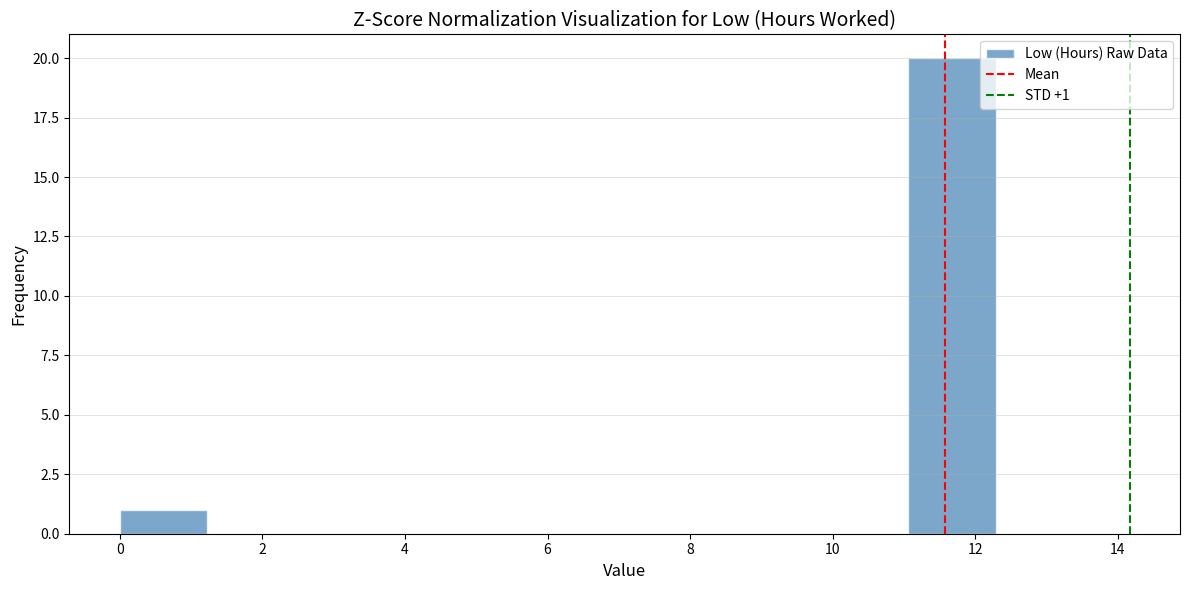

Over which range of the x-axis is the bar tallest?

11.0 to 12.2